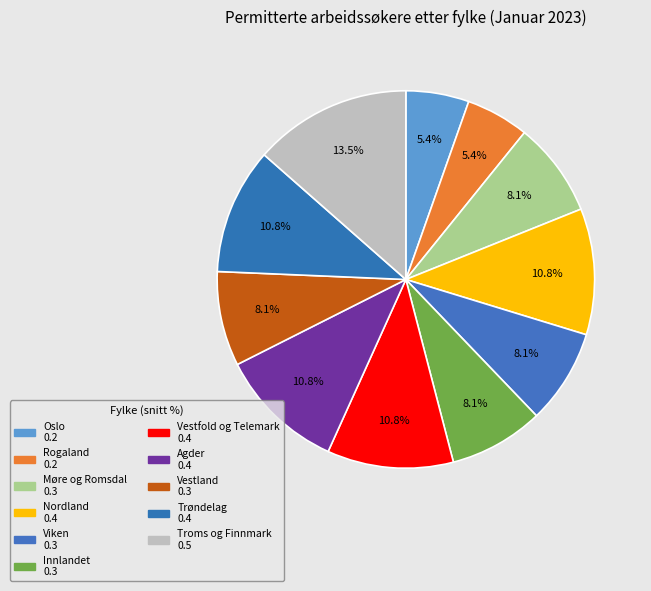

Count the number of slices in the pie.

11